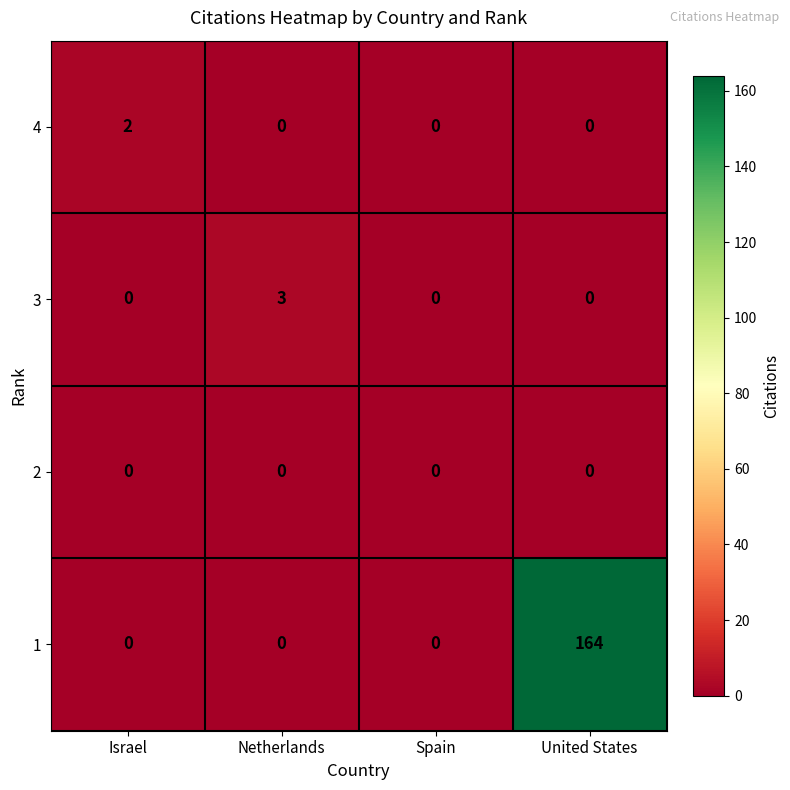

The value of 1 at Israel is -54. True or false?

False